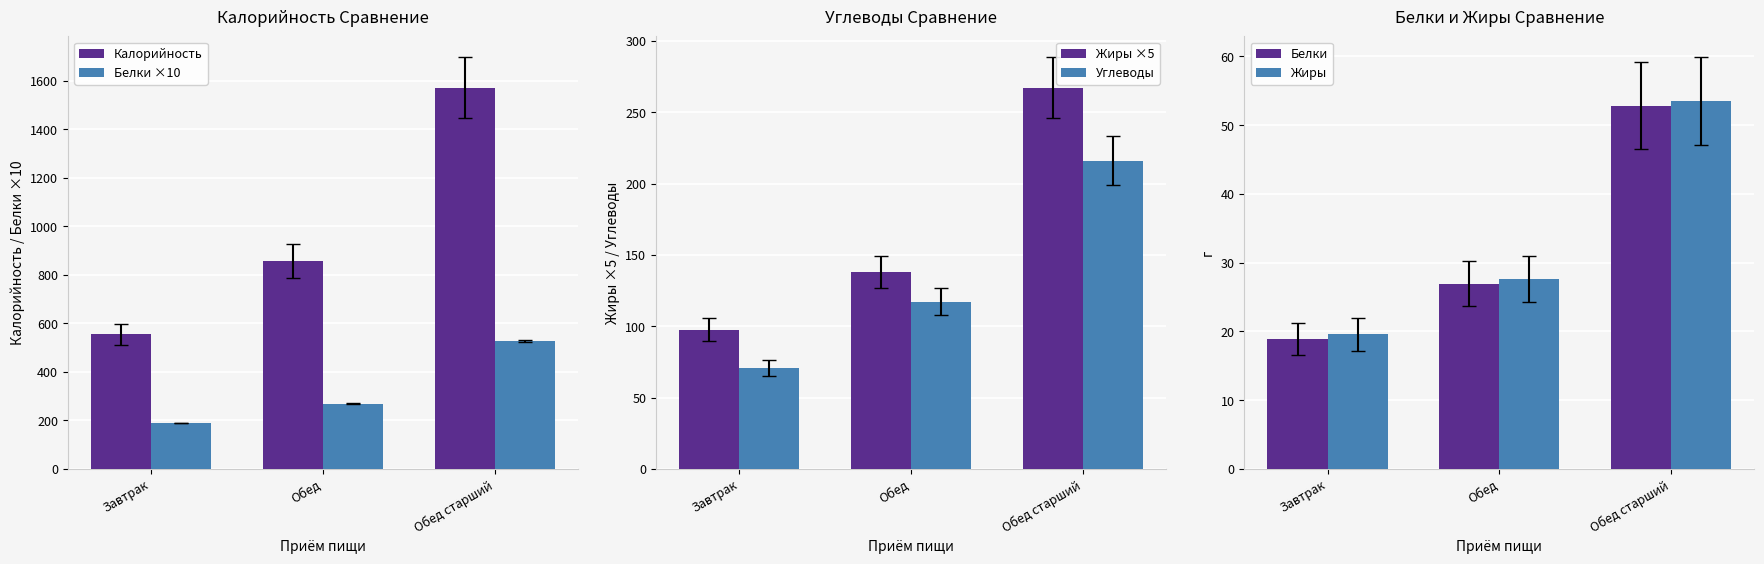

What value does the Белки series have at Завтрак?

18.9